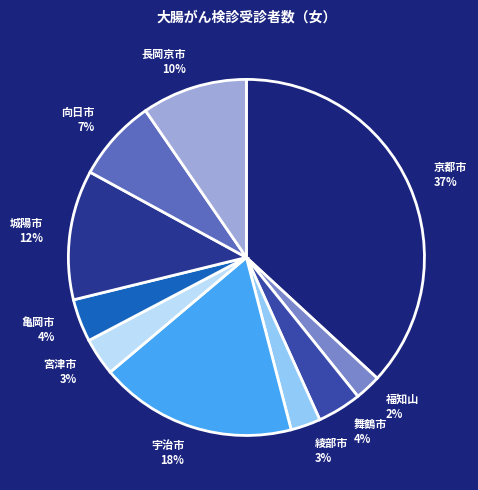

Count the number of slices in the pie.

10